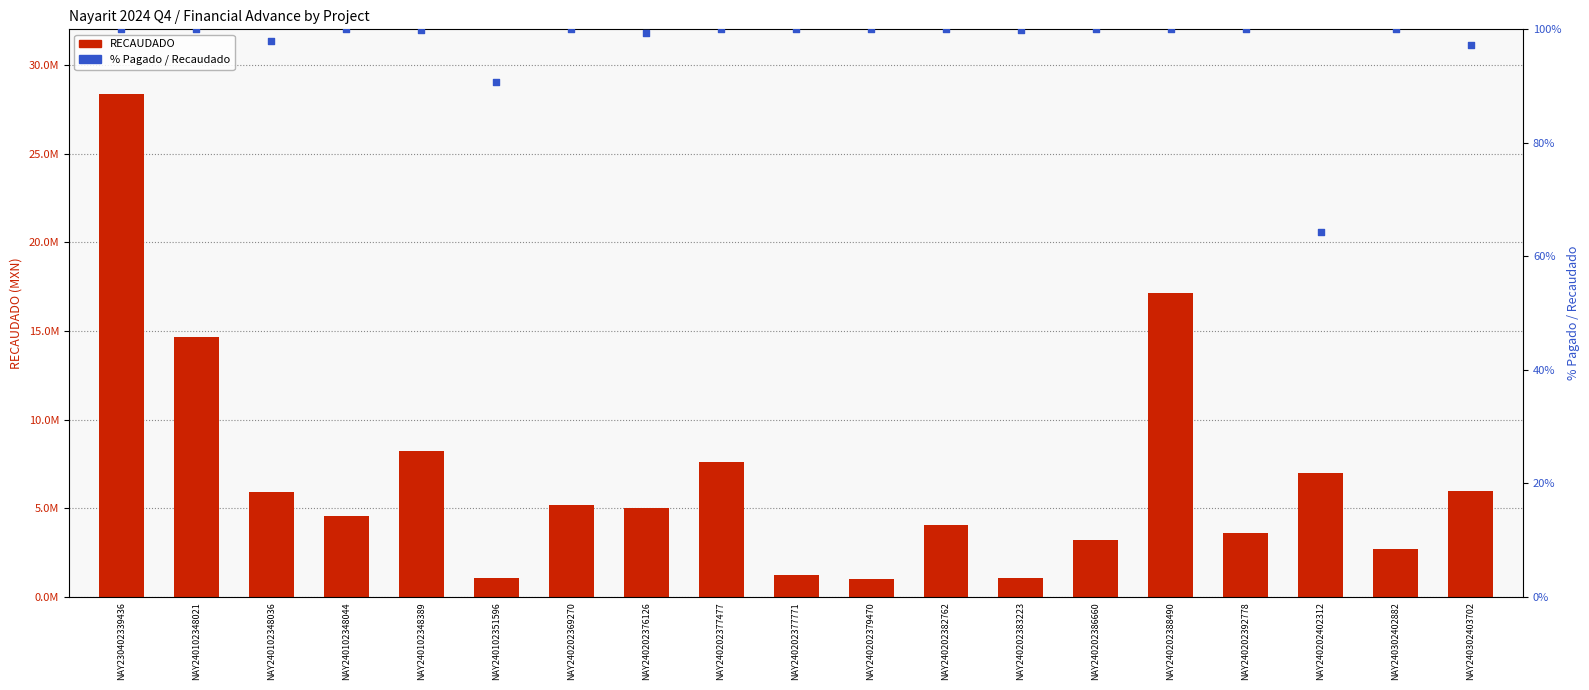

Which series has the largest total across all categories?

RECAUDADO